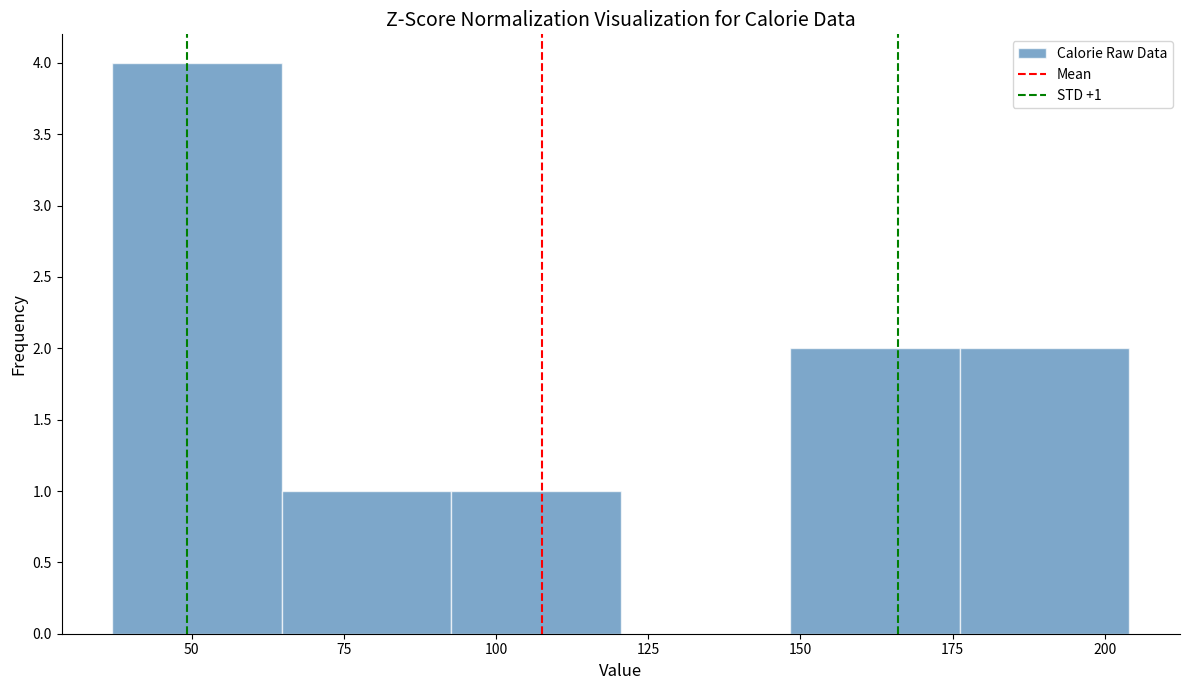

Over which range of the x-axis is the bar tallest?

35 to 65